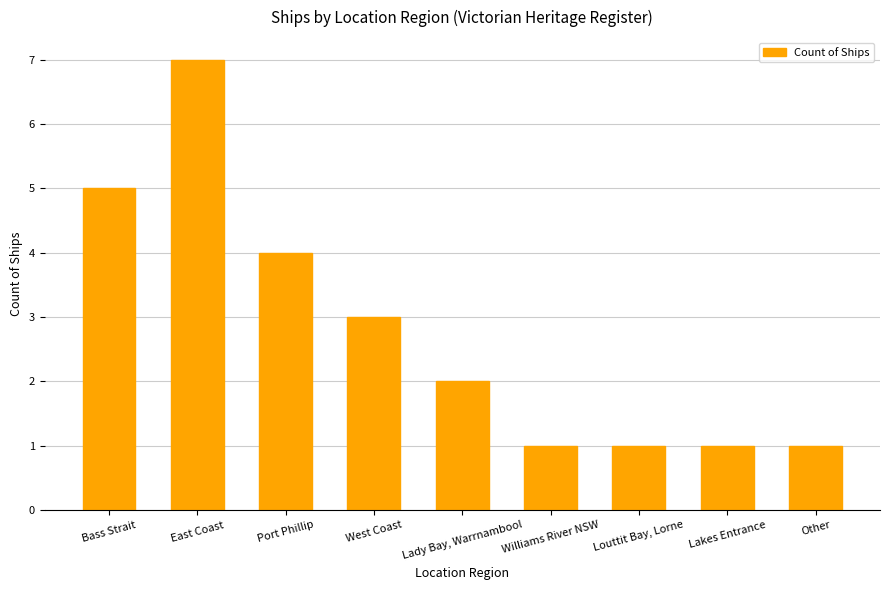

Count the values in the range 1 to 4.

7